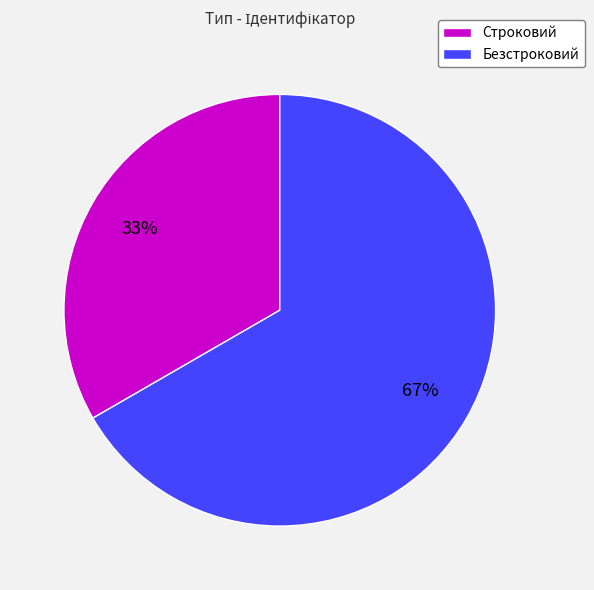

Does Безстроковий account for over 50% of the chart?

Yes